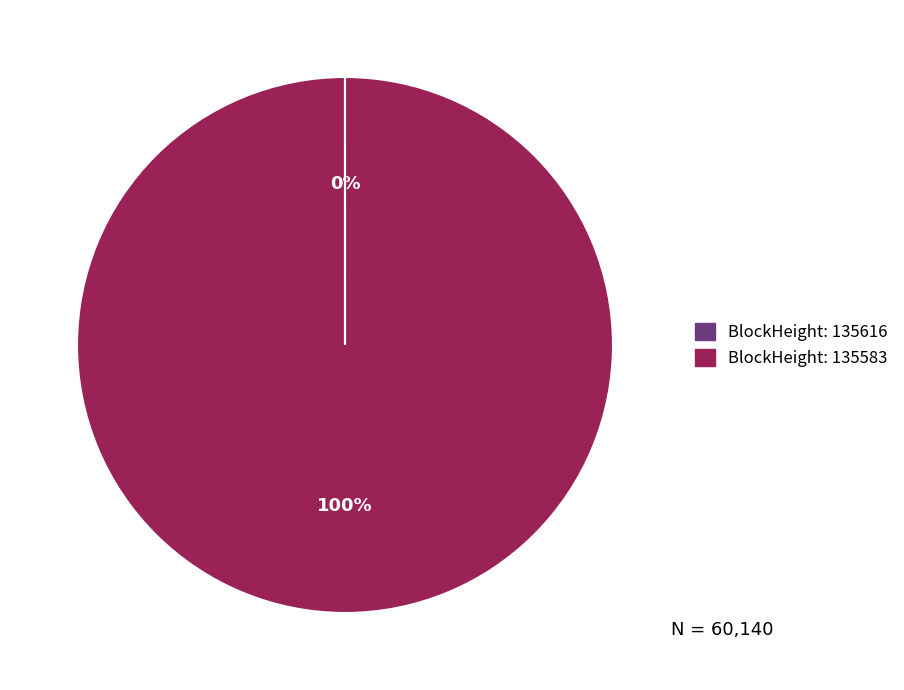

Is there any slice that represents more than half of the pie?

Yes